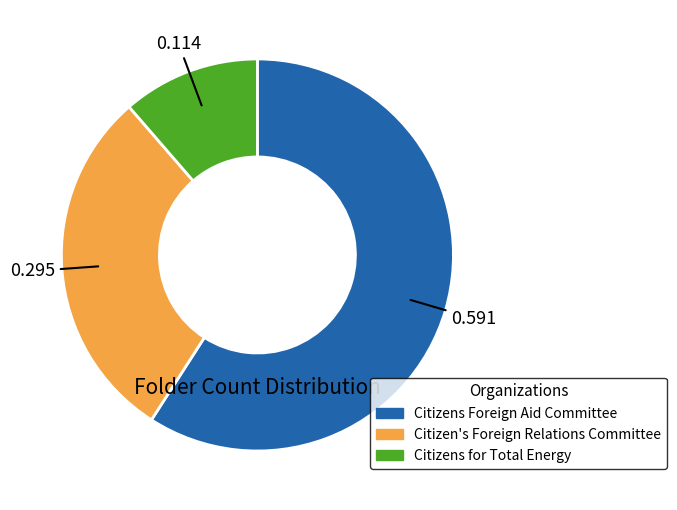

True or false: Citizen's Foreign Relations Committee accounts for 40% of the total.

False